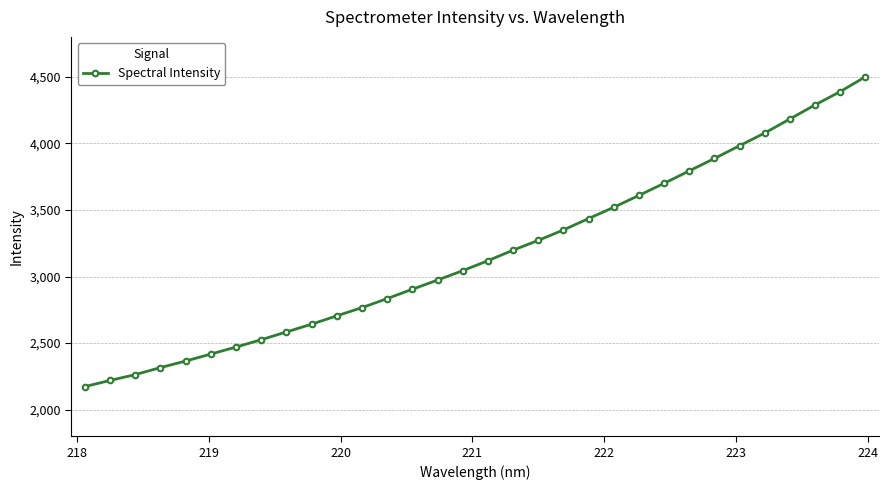

Does the chart display data point markers on the line(s)?

Yes